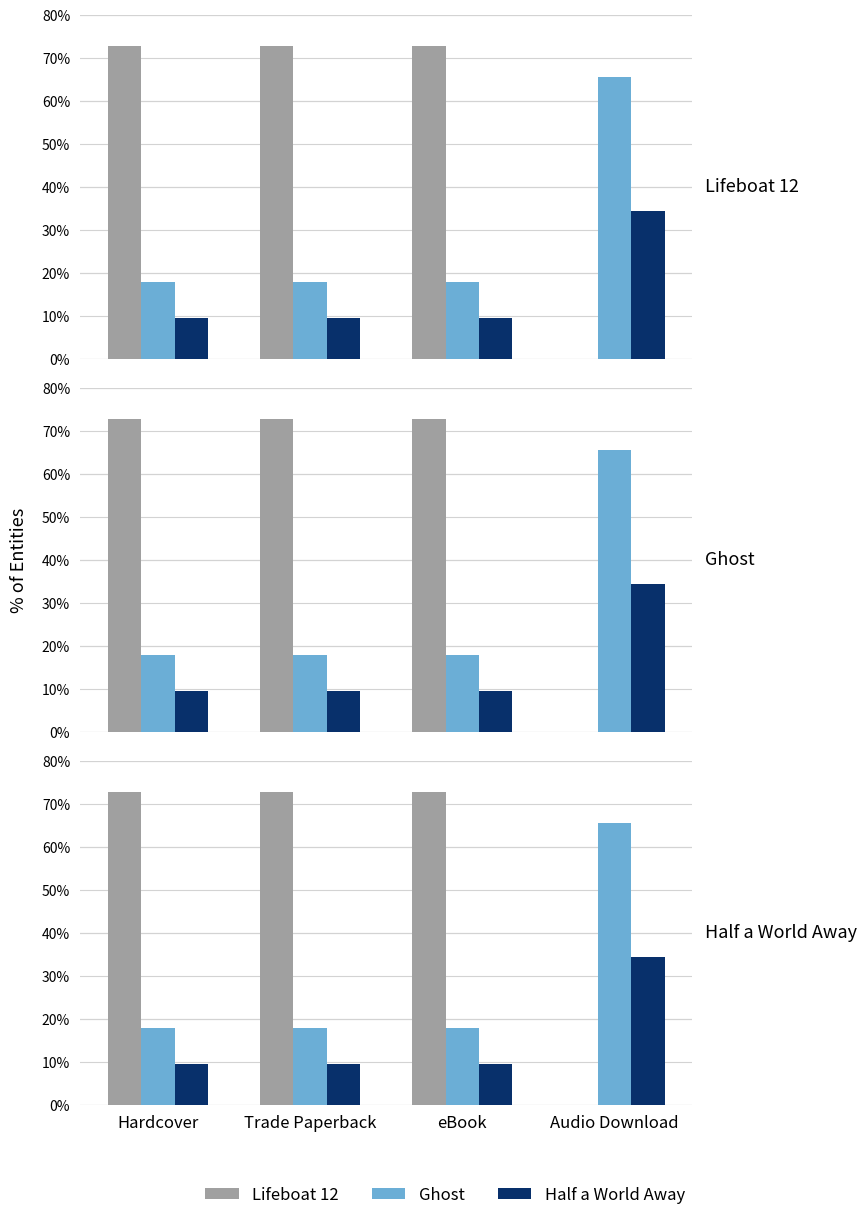

What is the difference between the maximum and minimum values in the Half a World Away series?

25.0